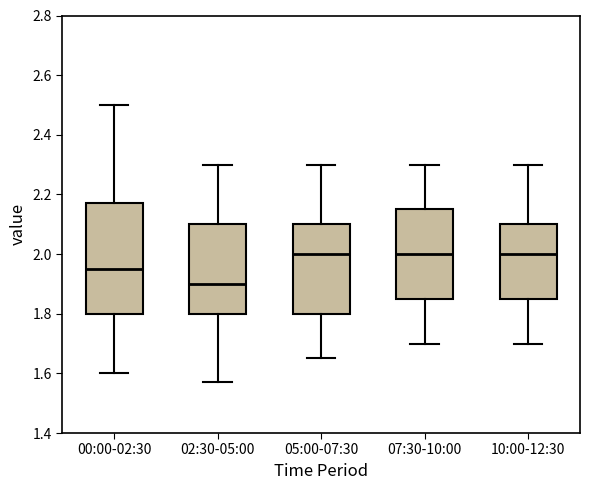

Which box is the tallest, from its lower edge to its upper edge?

00:00-02:30